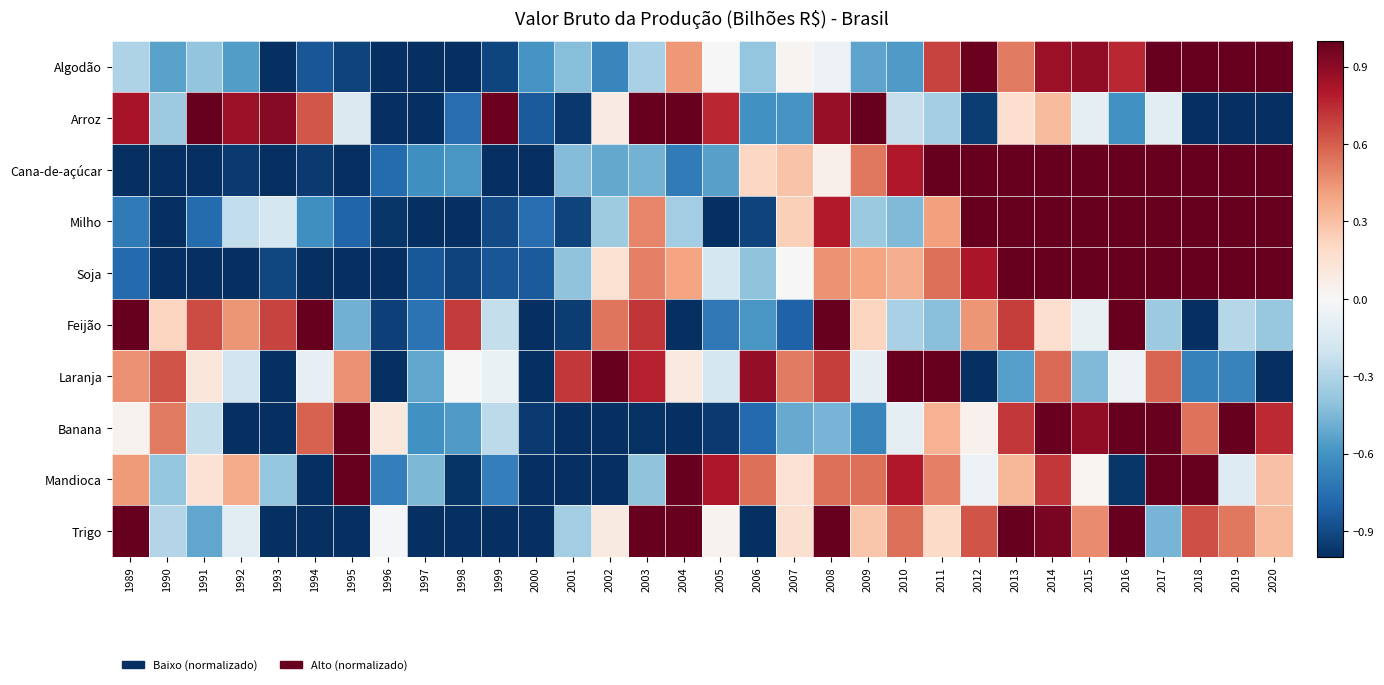

At which category is the sum across all series the highest?

2014